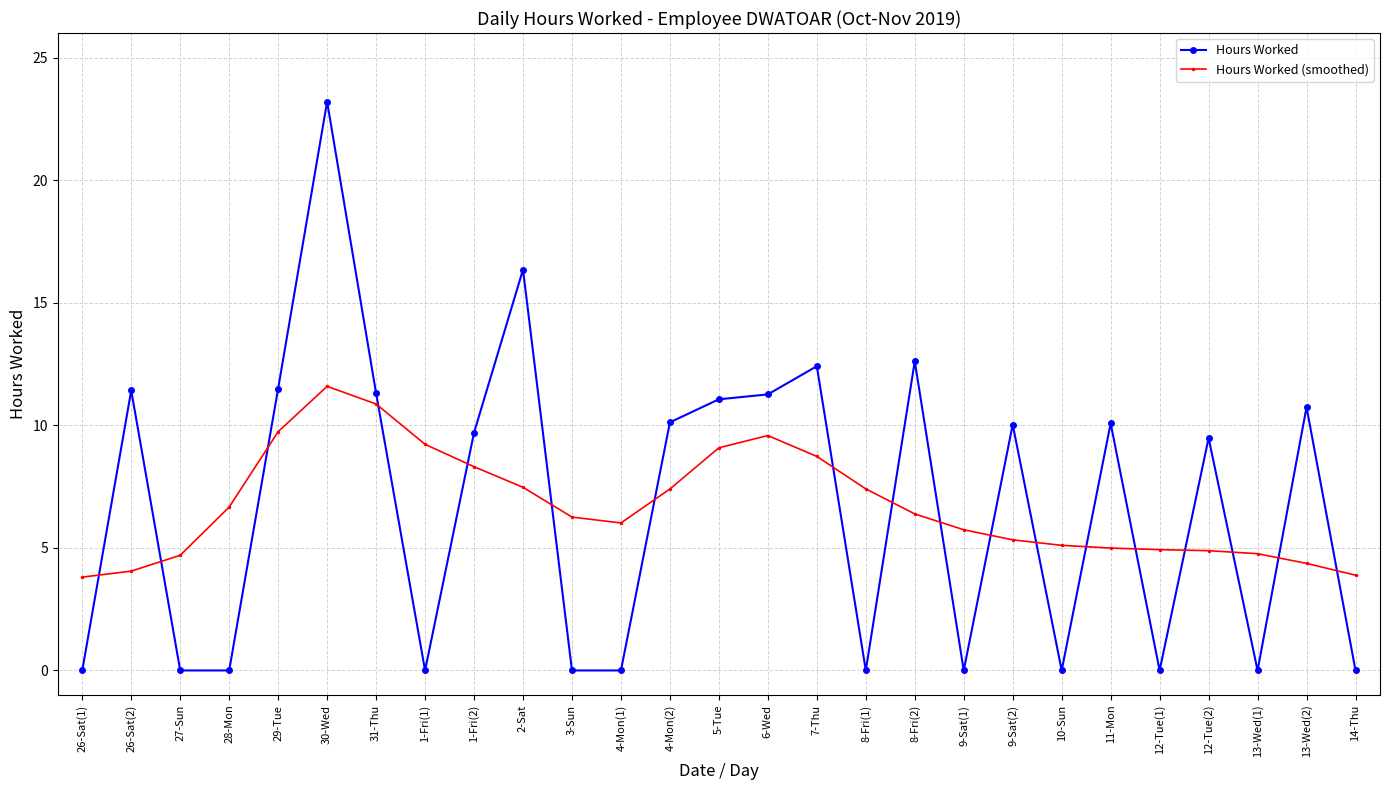

At which category does the chart reach its peak across all series?

30-Wed